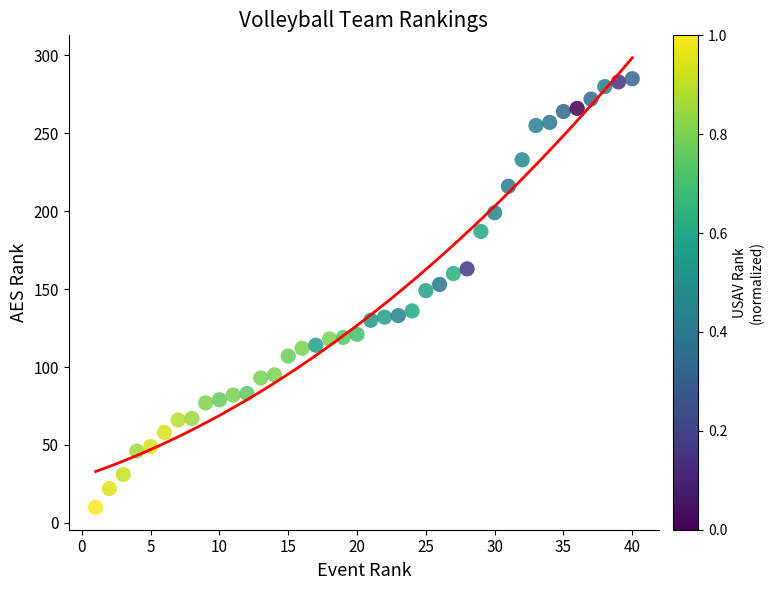

What is the range of Y values (max minus min)?

275